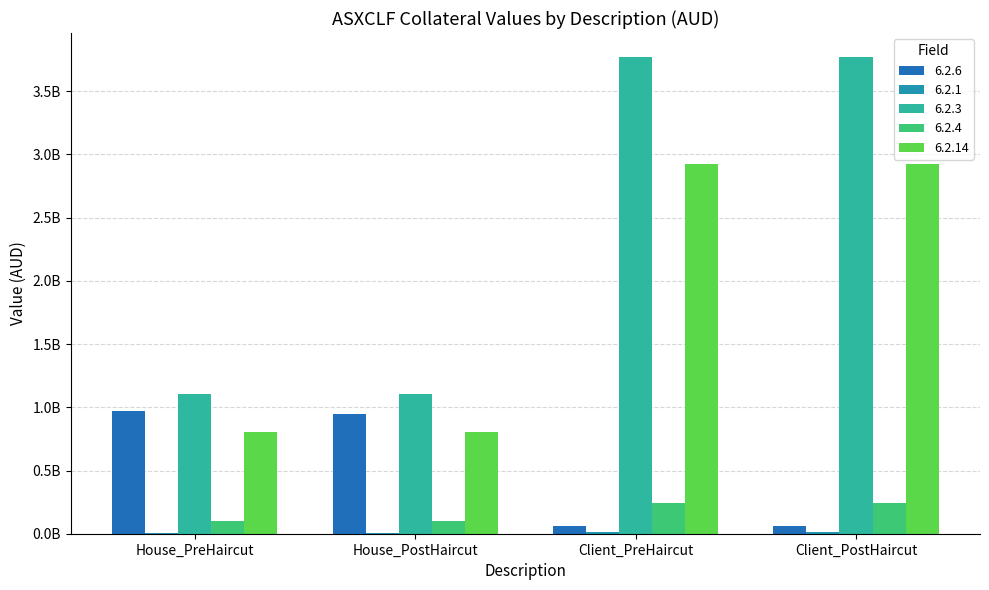

Are the bars horizontal?

No